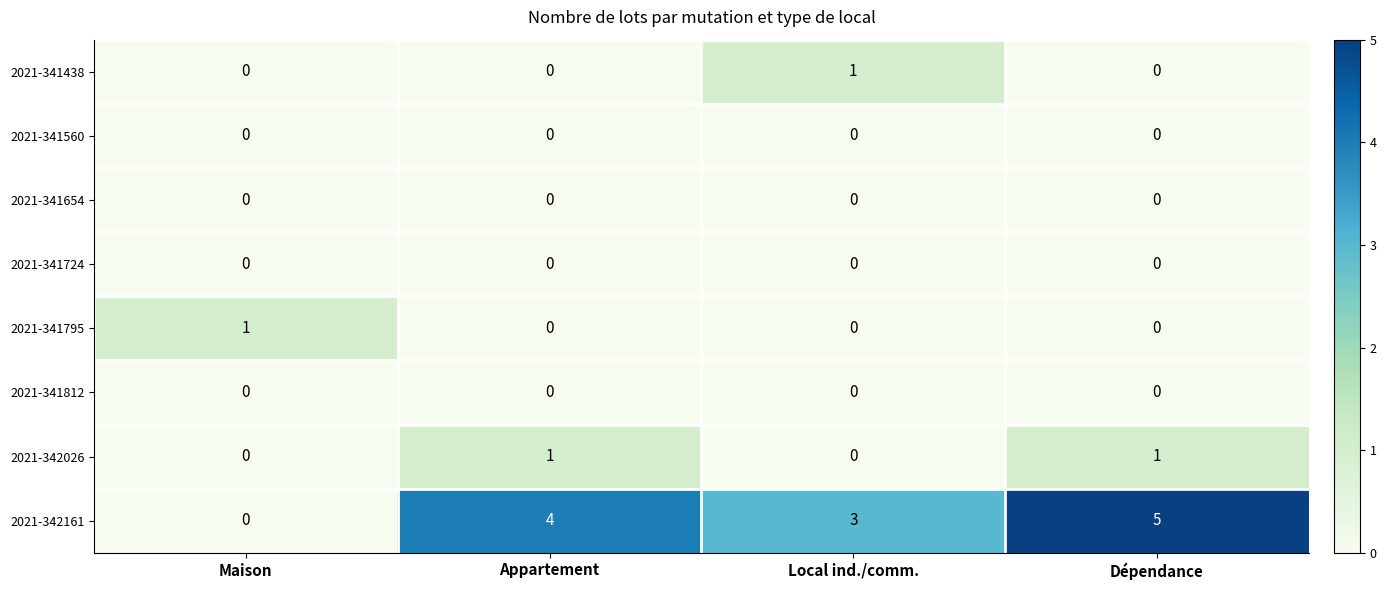

At which category does the chart reach its peak across all series?

Dépendance